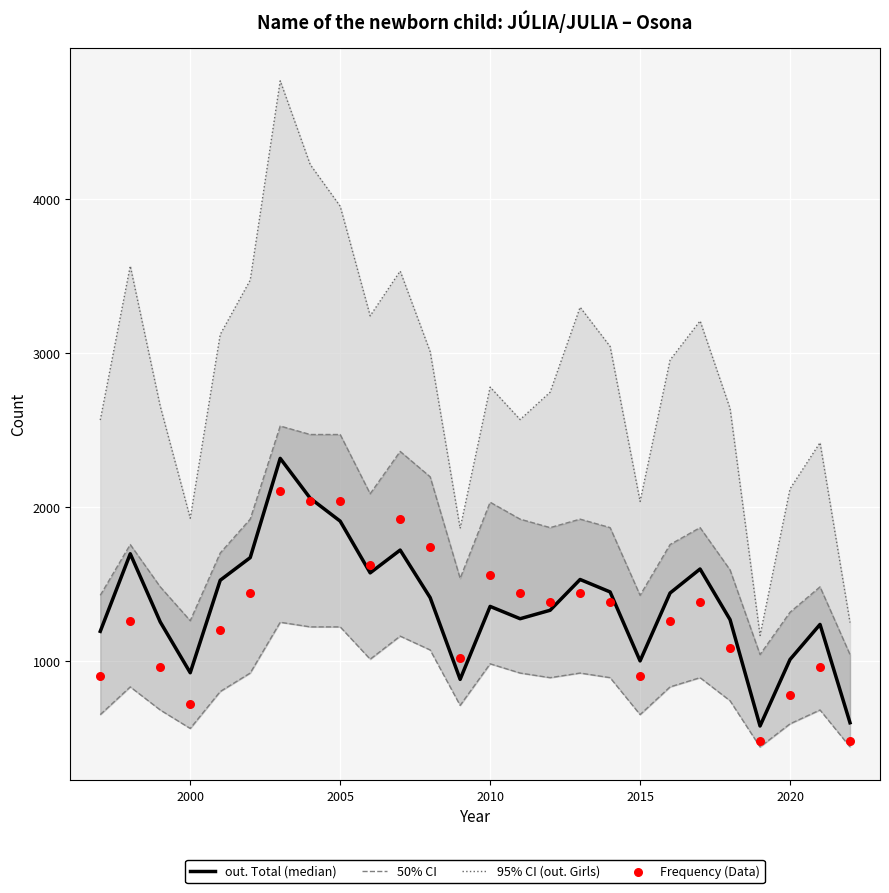

What are all the series names shown in the legend?

out. Total (median), 50% CI, 95% CI (out. Girls), Frequency (Data)